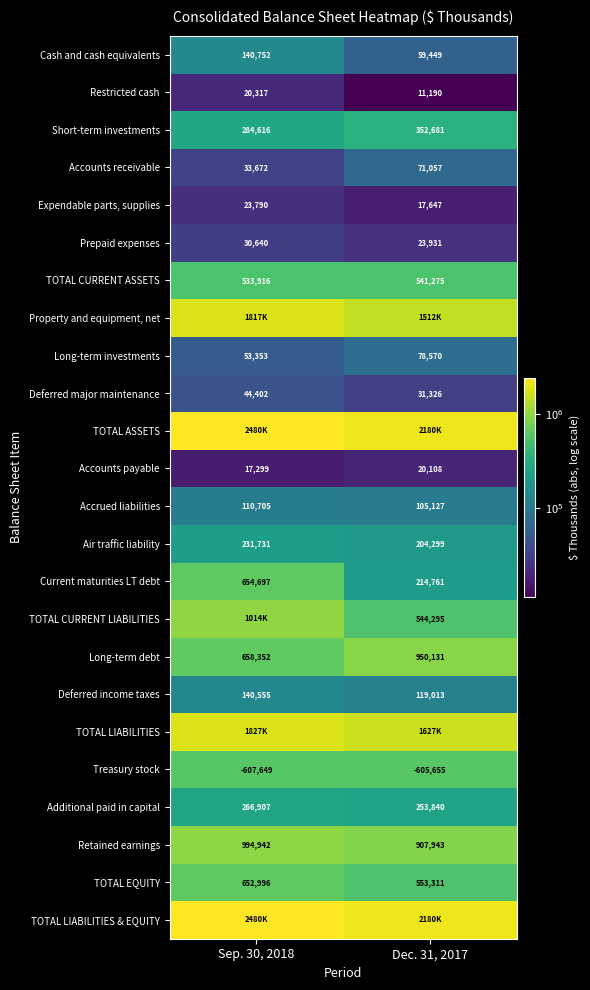

The value of Prepaid expenses at Sep. 30, 2018 is 30640. True or false?

True